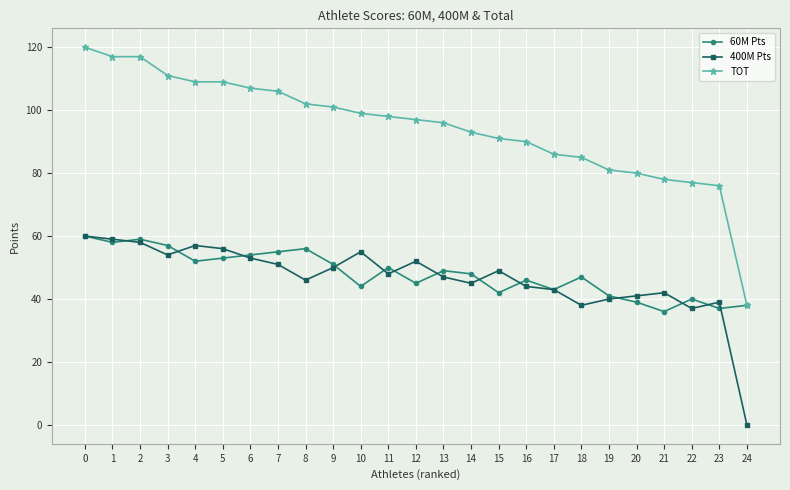

True or false: 60M Pts has more than 2 points higher than both neighbors.

True